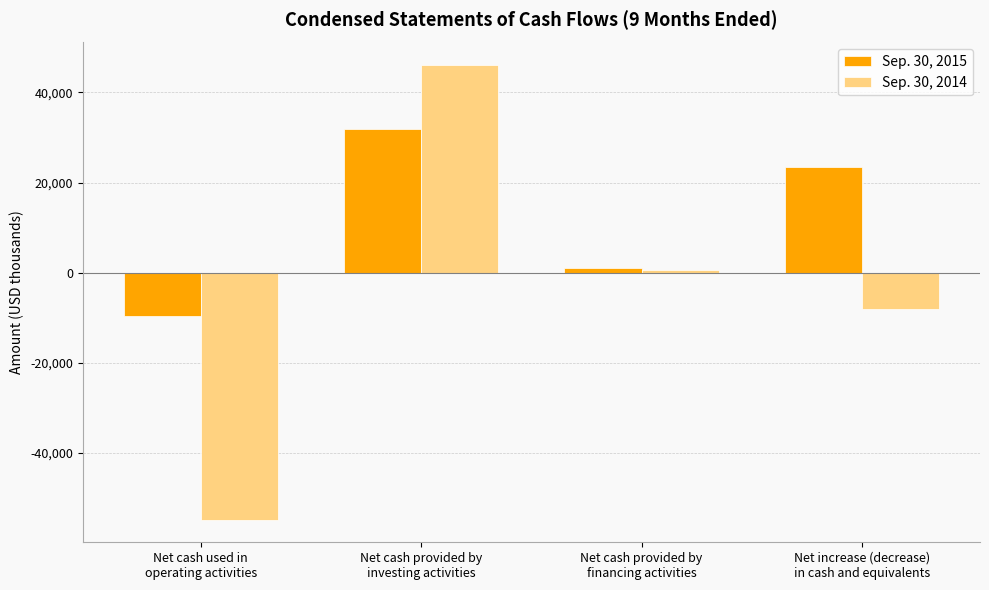

What is the label of the 2nd bar from the left?

Net cash provided by
investing activities